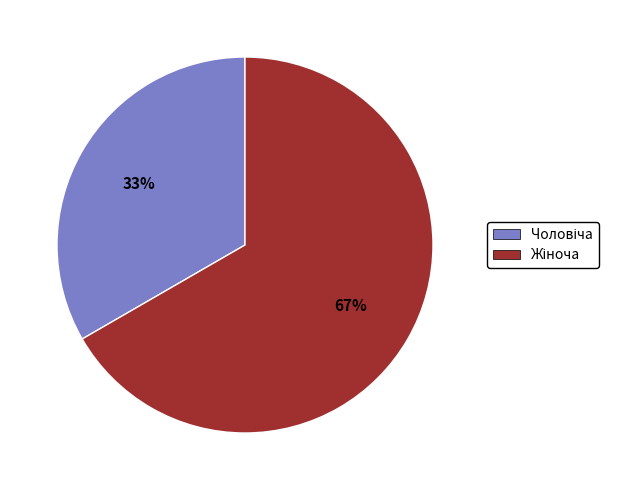

Does any single category account for the majority?

Yes